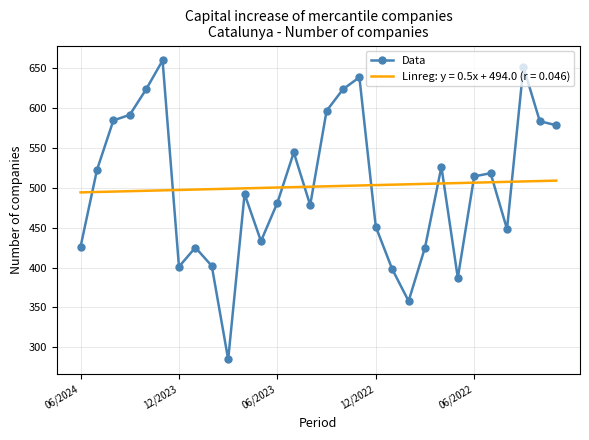

Rank the series by their maximum value, from lowest to highest.

Linreg: y = 0.5x + 494.0 (r = 0.046), Data